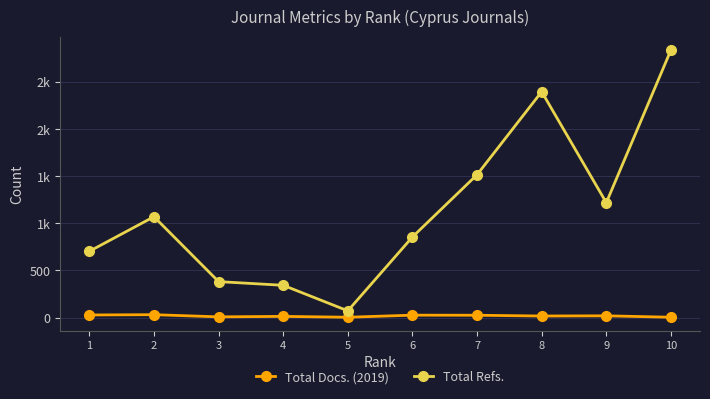

Reading left to right, extract all data points from this chart.

Total Docs. (2019): 10=3	9=18	8=16	7=24	6=25	5=3	4=12	3=7	2=30	1=27
Total Refs.: 10=2839	9=1219	8=2397	7=1516	6=855	5=71	4=342	3=381	2=1070	1=703